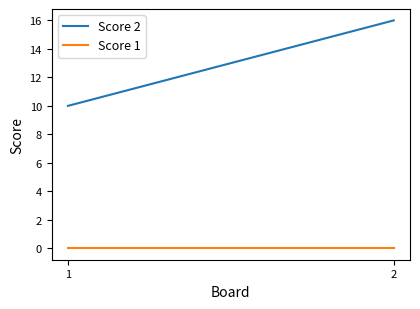

Is the value of Score 1 at 1 greater than the value of Score 2 at 1?

No